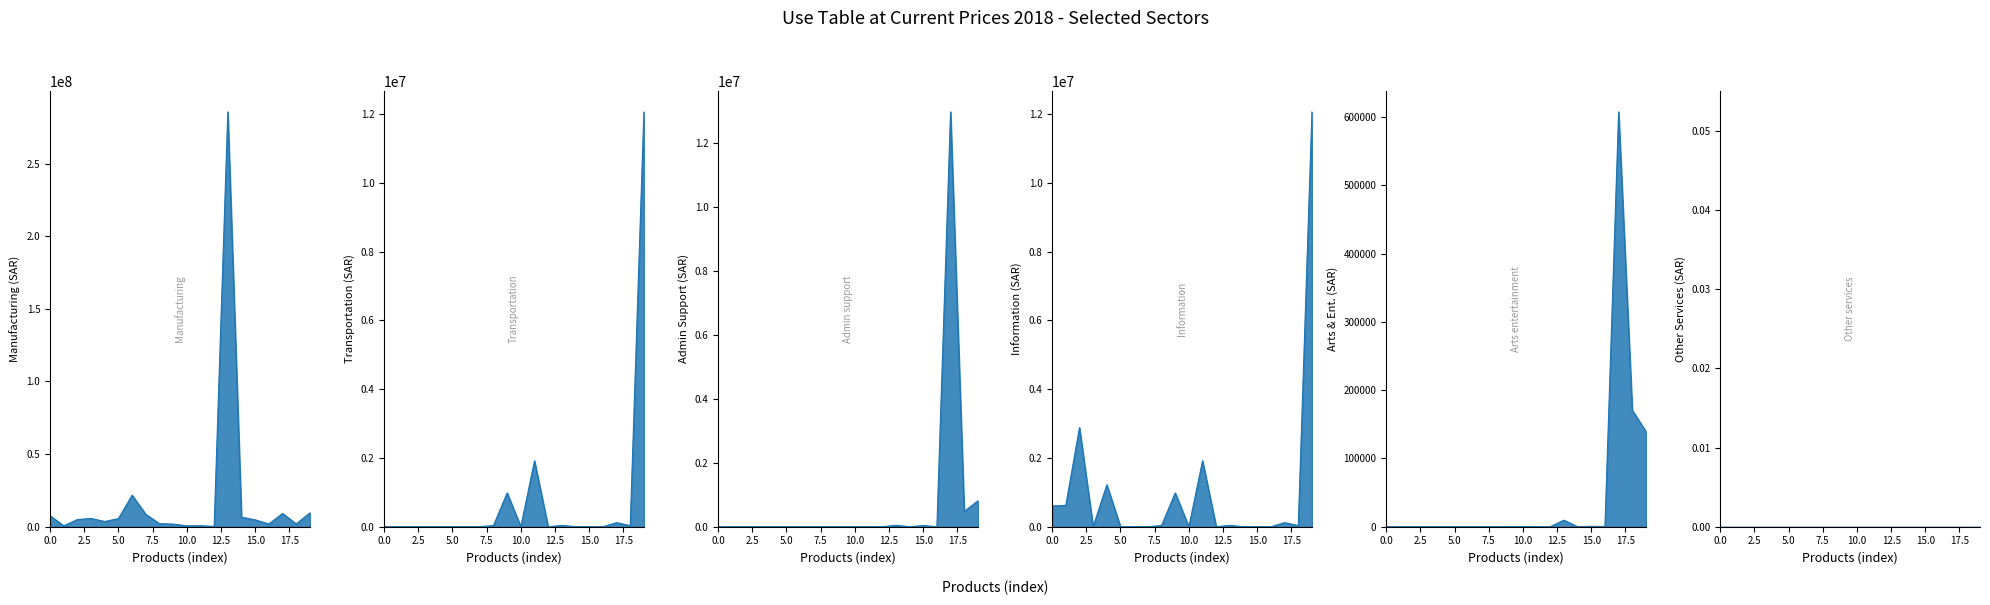

Does the chart display data point markers on the line(s)?

No